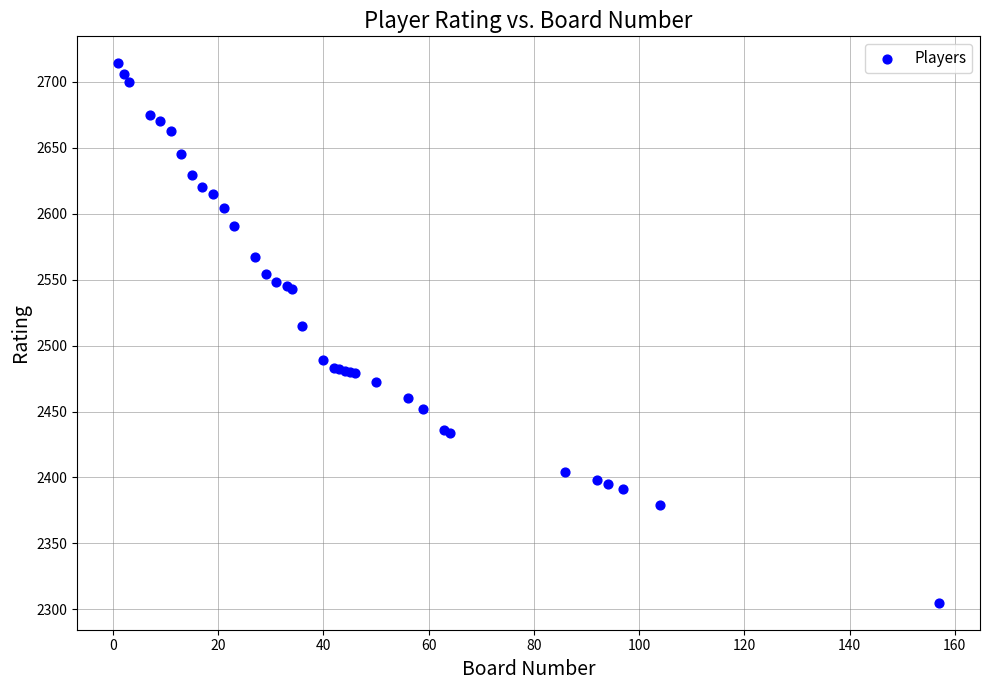

What Y value in the scatter plot is closest to 2509?

2515